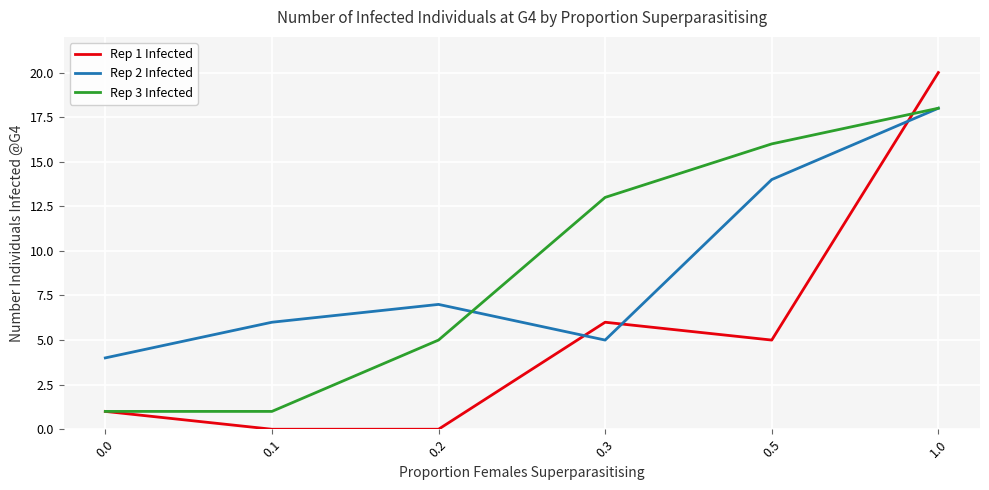

The value of Rep 3 Infected at 1.0 is 27. True or false?

False